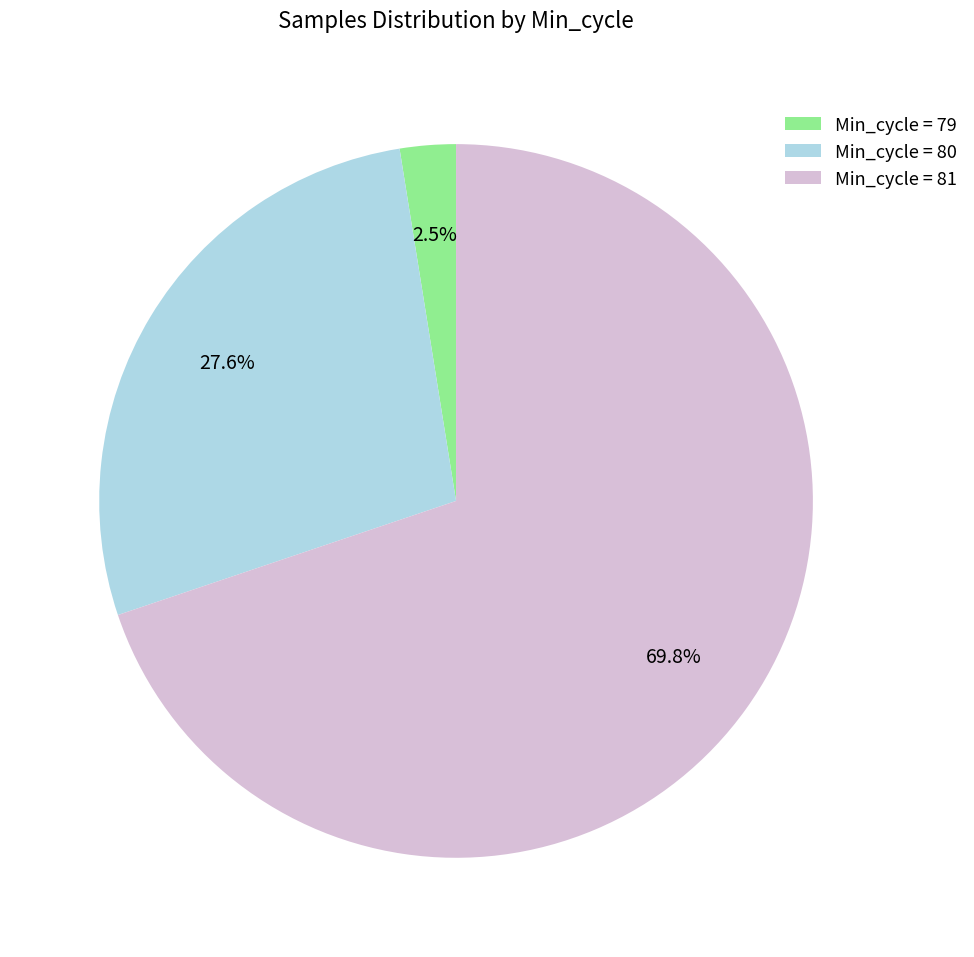

Is there any slice that represents more than half of the pie?

Yes